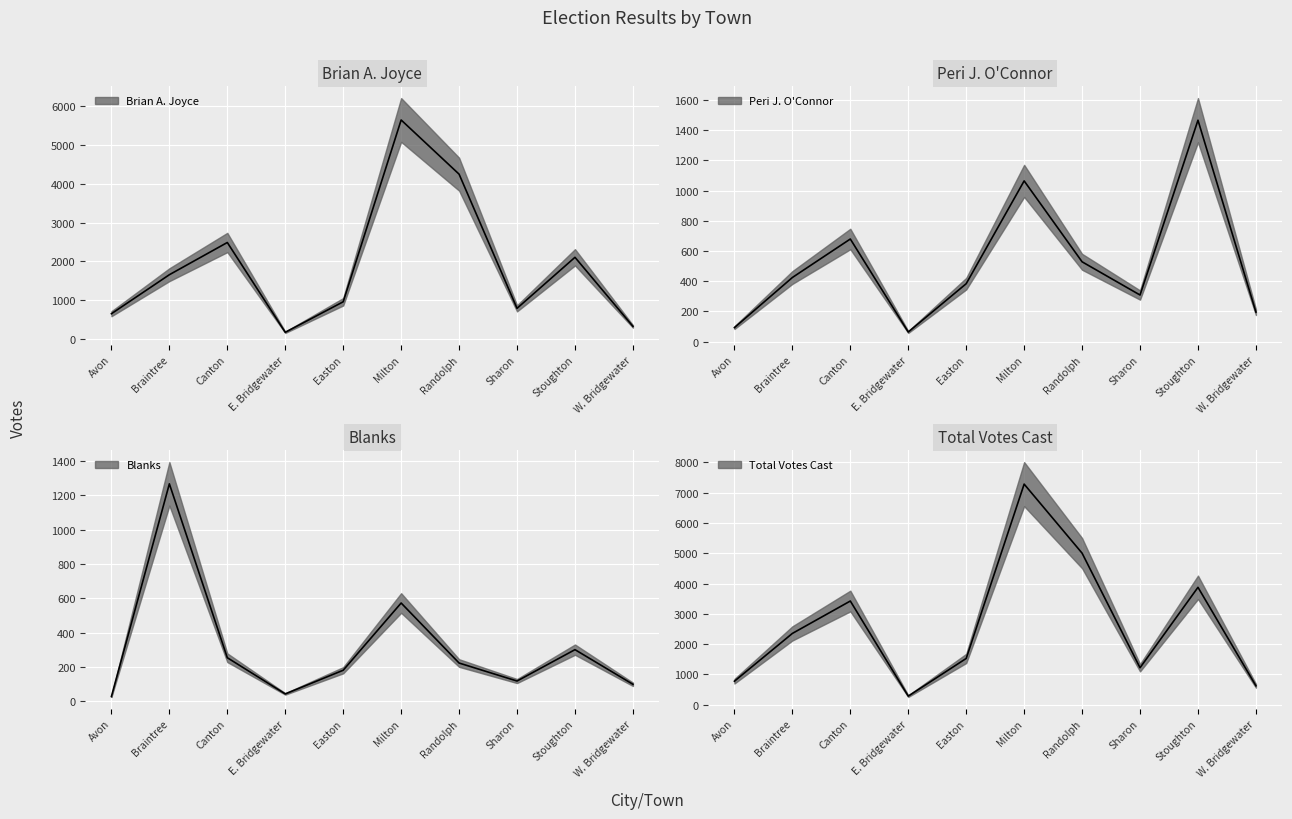

List the labels in order of Total Votes Cast value, smallest first.

E. Bridgewater, W. Bridgewater, Avon, Sharon, Easton, Braintree, Canton, Stoughton, Randolph, Milton